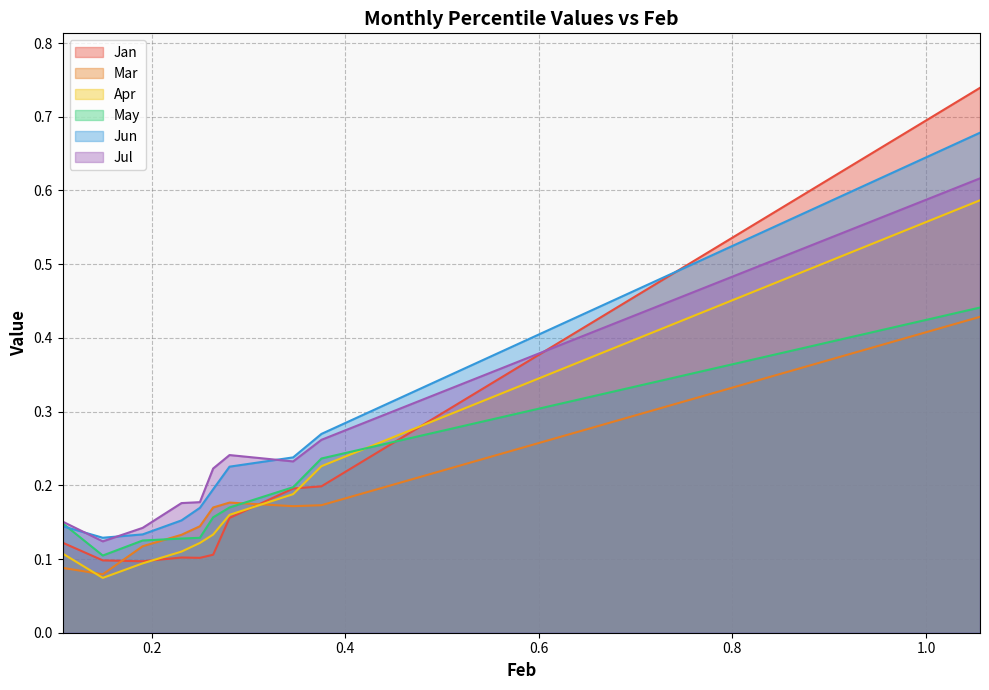

Is the value of Jul at pct35 greater than the value of Jan at pct55?

Yes